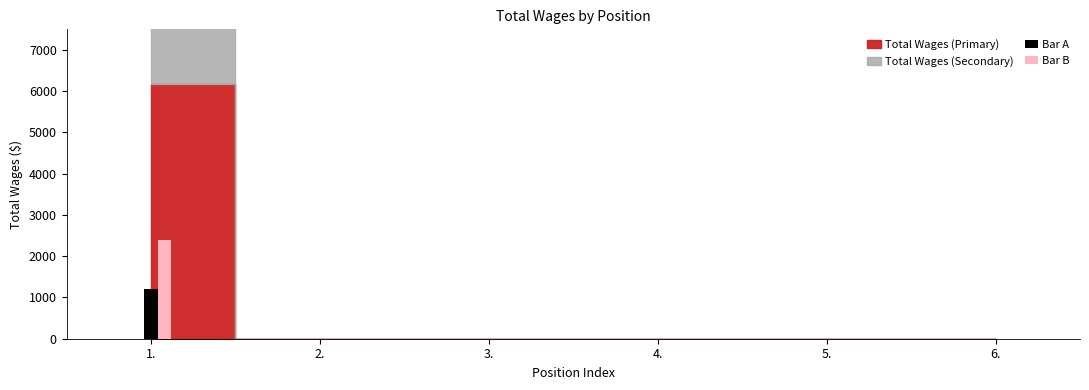

Which series has the largest total across all categories?

Bar B